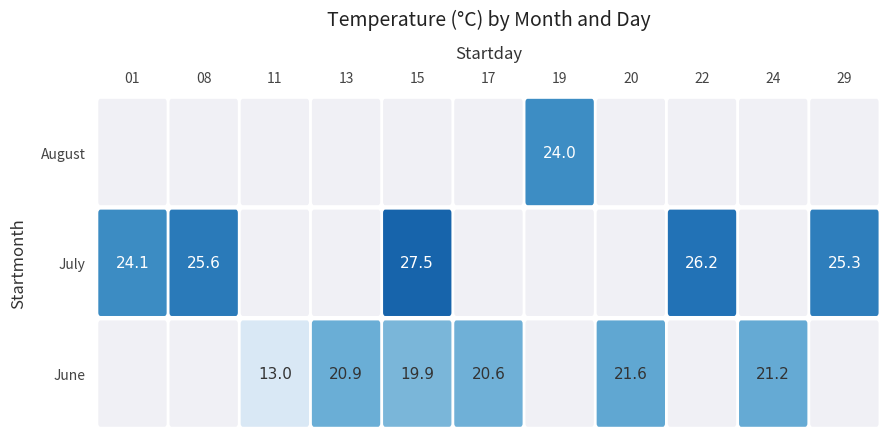

At which category is the sum across all series the highest?

15